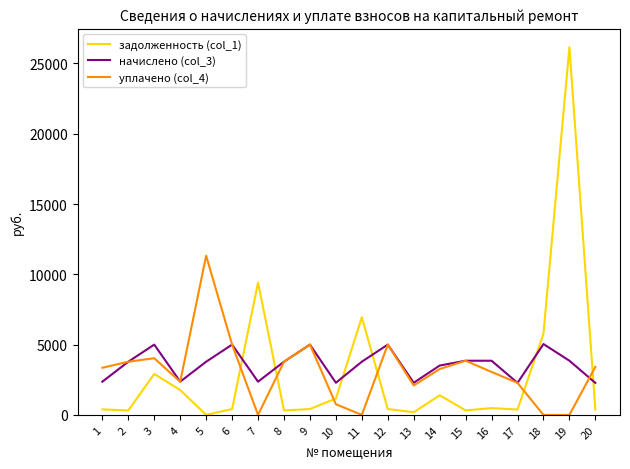

Rank the series by their maximum value, from highest to lowest.

задолженность (col_1), уплачено (col_4), начислено (col_3)